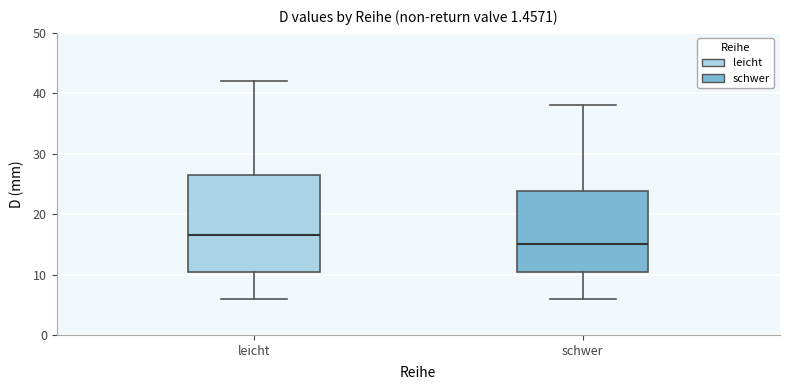

Where does the median line of the box for leicht sit on the y-axis? The values are not printed on the chart, so give them approximately, as read against the axis.

17